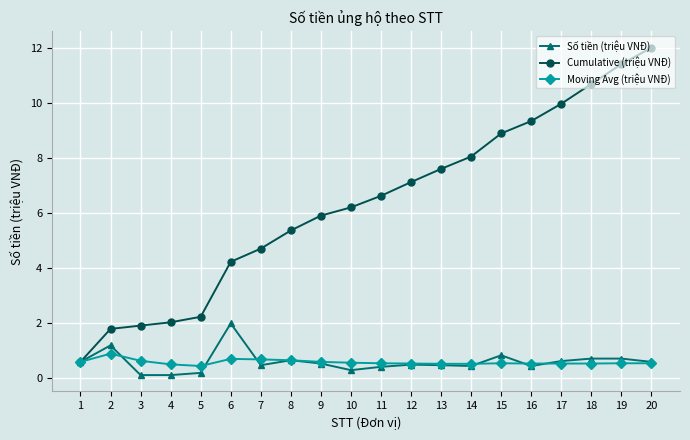

List the series in order of their peak value, highest first.

Cumulative (triệu VNĐ), Số tiền (triệu VNĐ), Moving Avg (triệu VNĐ)